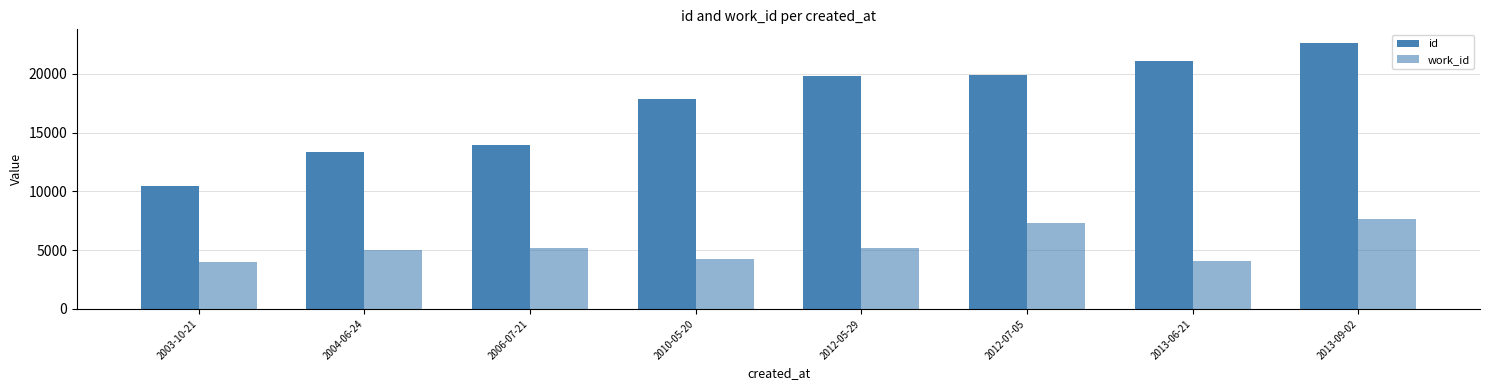

What is the spread (max minus min) of values at 2003-10-21?

6402